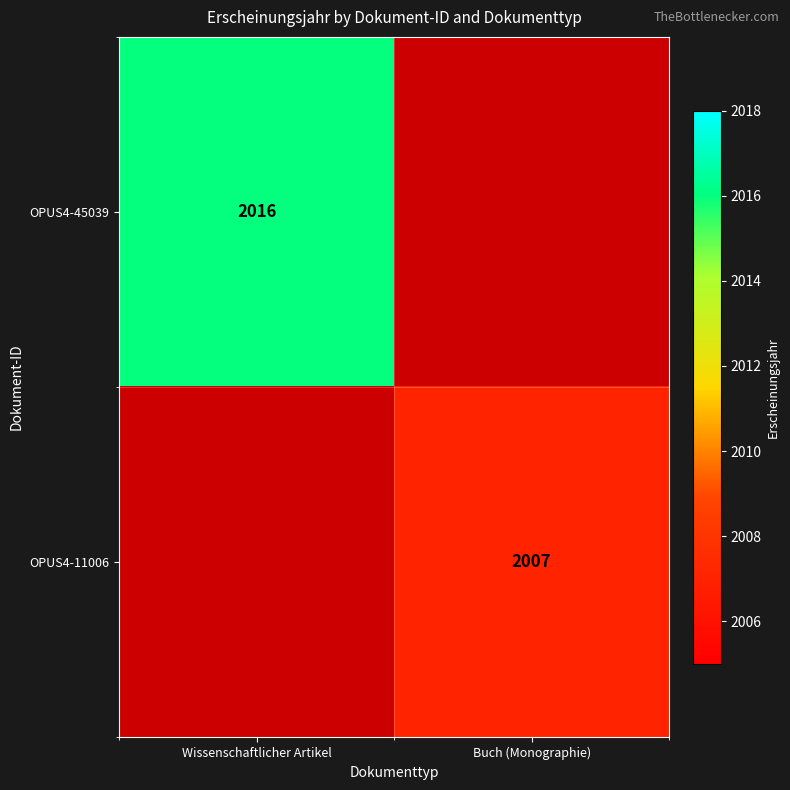

What is the greatest value displayed?

2016.0